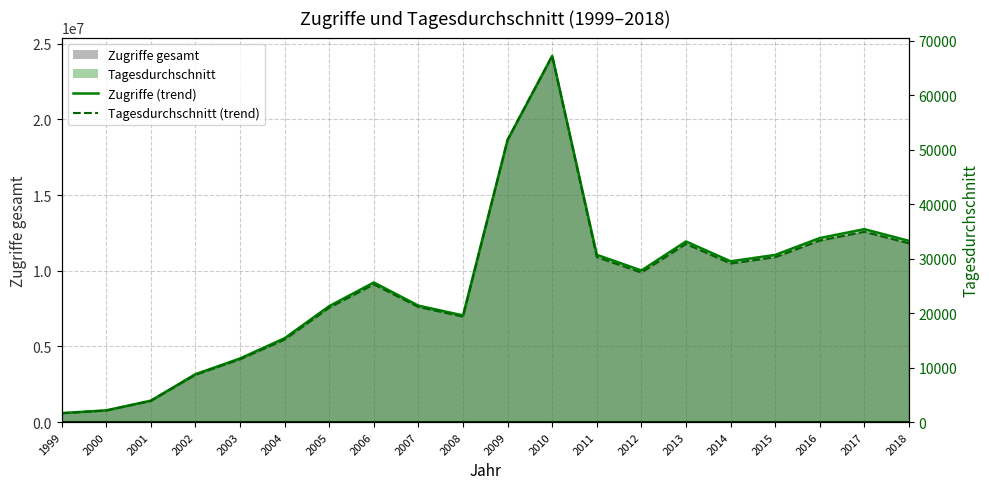

How many data points does each series have?

20